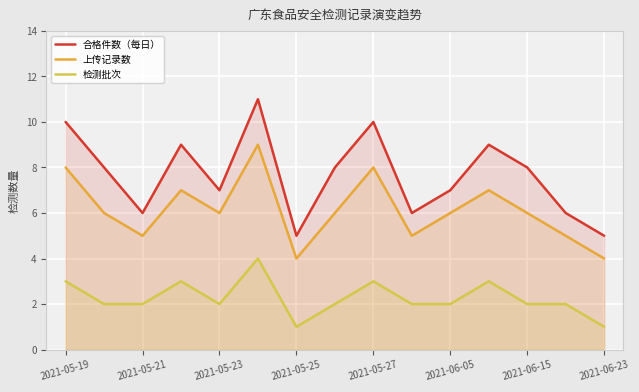

True or false: 上传记录数 and 检测批次 intersect in this chart.

False